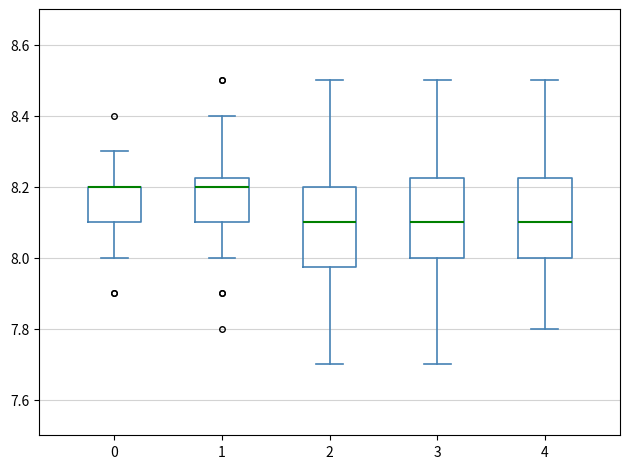

Reading left to right, read every box against the y-axis: the position of its median line, the range the box covers, and the ends of its whiskers. The values are not printed on the chart, so give them approximately, as read against the axis.

0: median 8.20 (drawn on the box's upper edge), box 8.10 to 8.20, whiskers 8.00 to 8.30
1: median 8.20, box 8.10 to 8.22, whiskers 8.00 to 8.40
2: median 8.10, box 7.98 to 8.20, whiskers 7.70 to 8.50
3: median 8.10, box 8.00 to 8.22, whiskers 7.70 to 8.50
4: median 8.10, box 8.00 to 8.22, whiskers 7.80 to 8.50